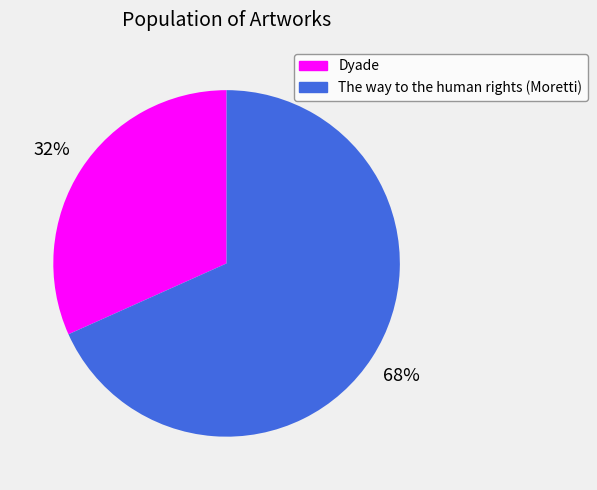

Rank the categories by value from lowest to highest.

Dyade, The way to the human rights (Moretti)